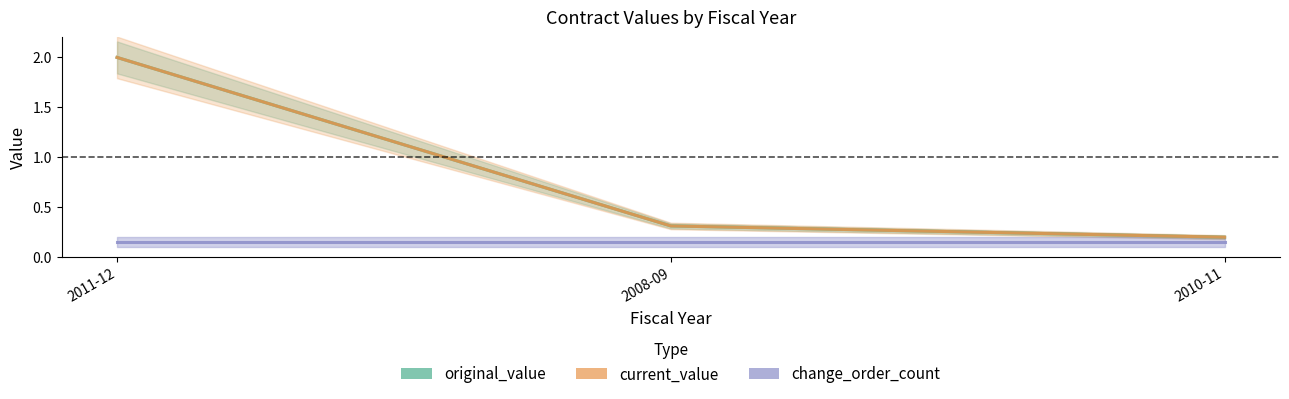

The original_value series shows 2.0 at 2011-12. True or false?

True